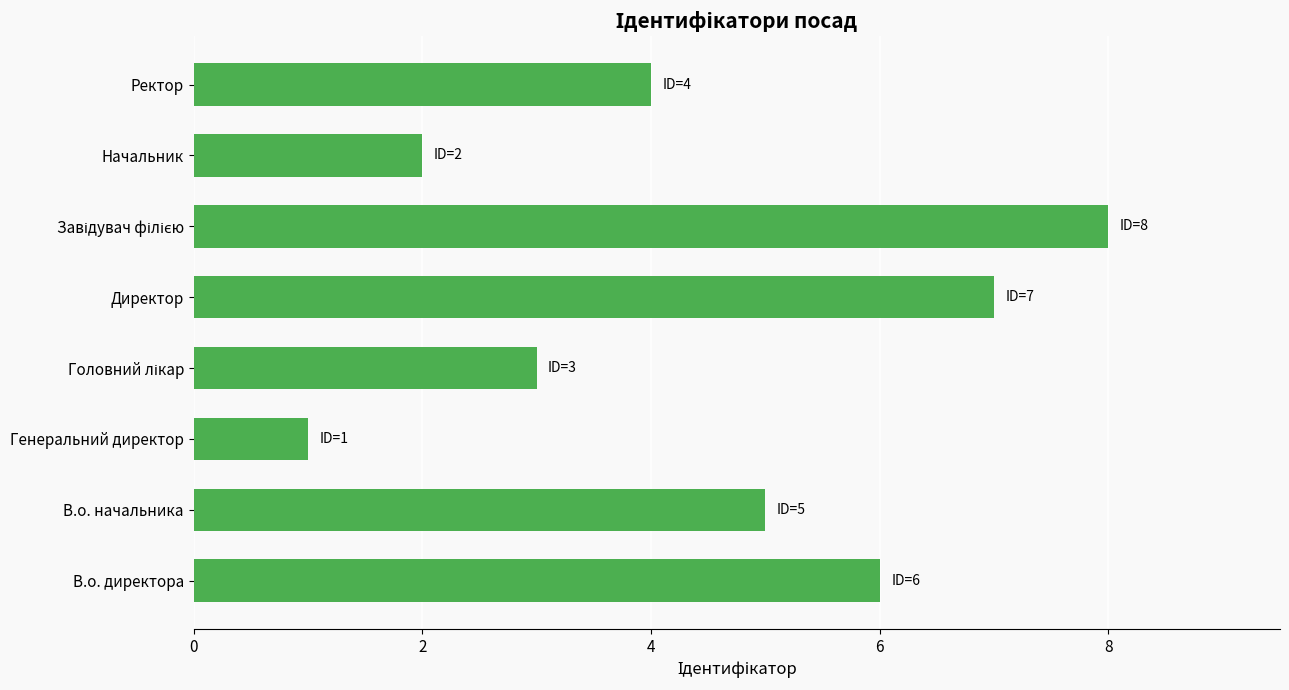

Reading bottom to top, what are all the values shown in this chart?

6	5	1	3	7	8	2	4